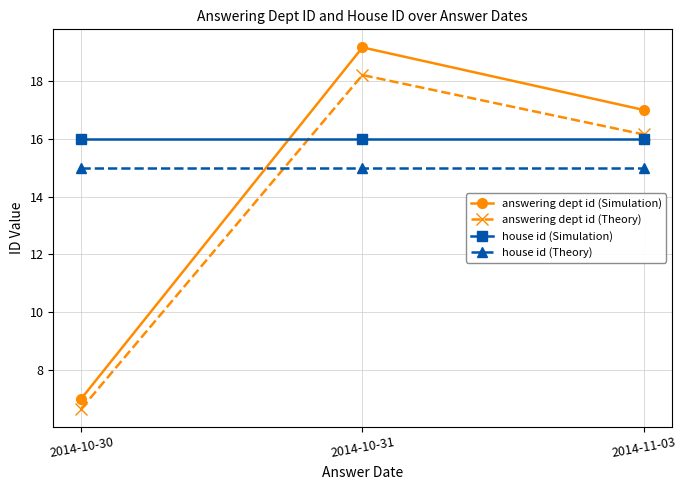

List the series in order of their overall mean, lowest first.

answering dept id (Theory), answering dept id (Simulation), house id (Theory), house id (Simulation)